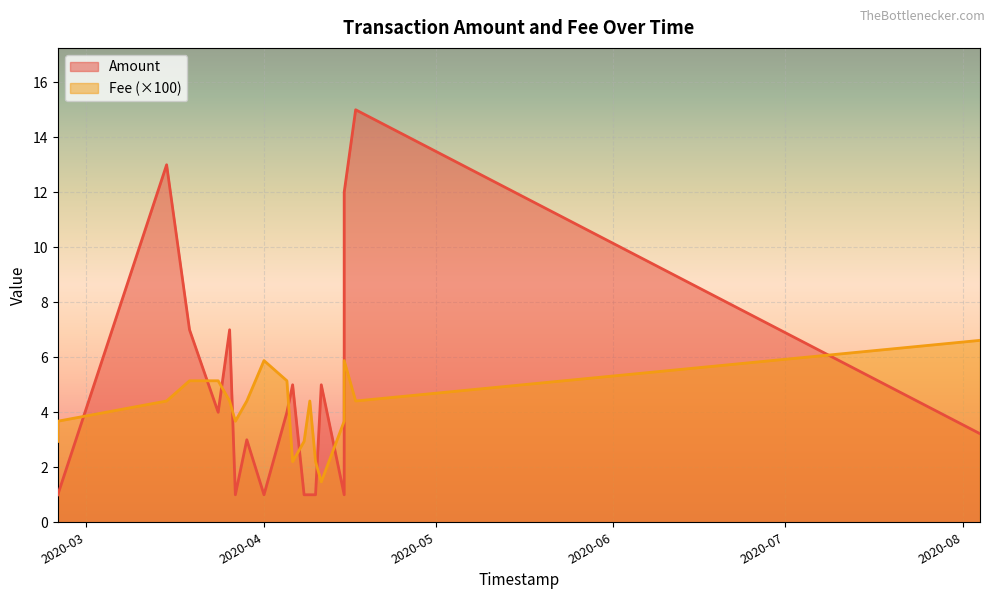

True or false: Fee and Amount cross at least once.

False